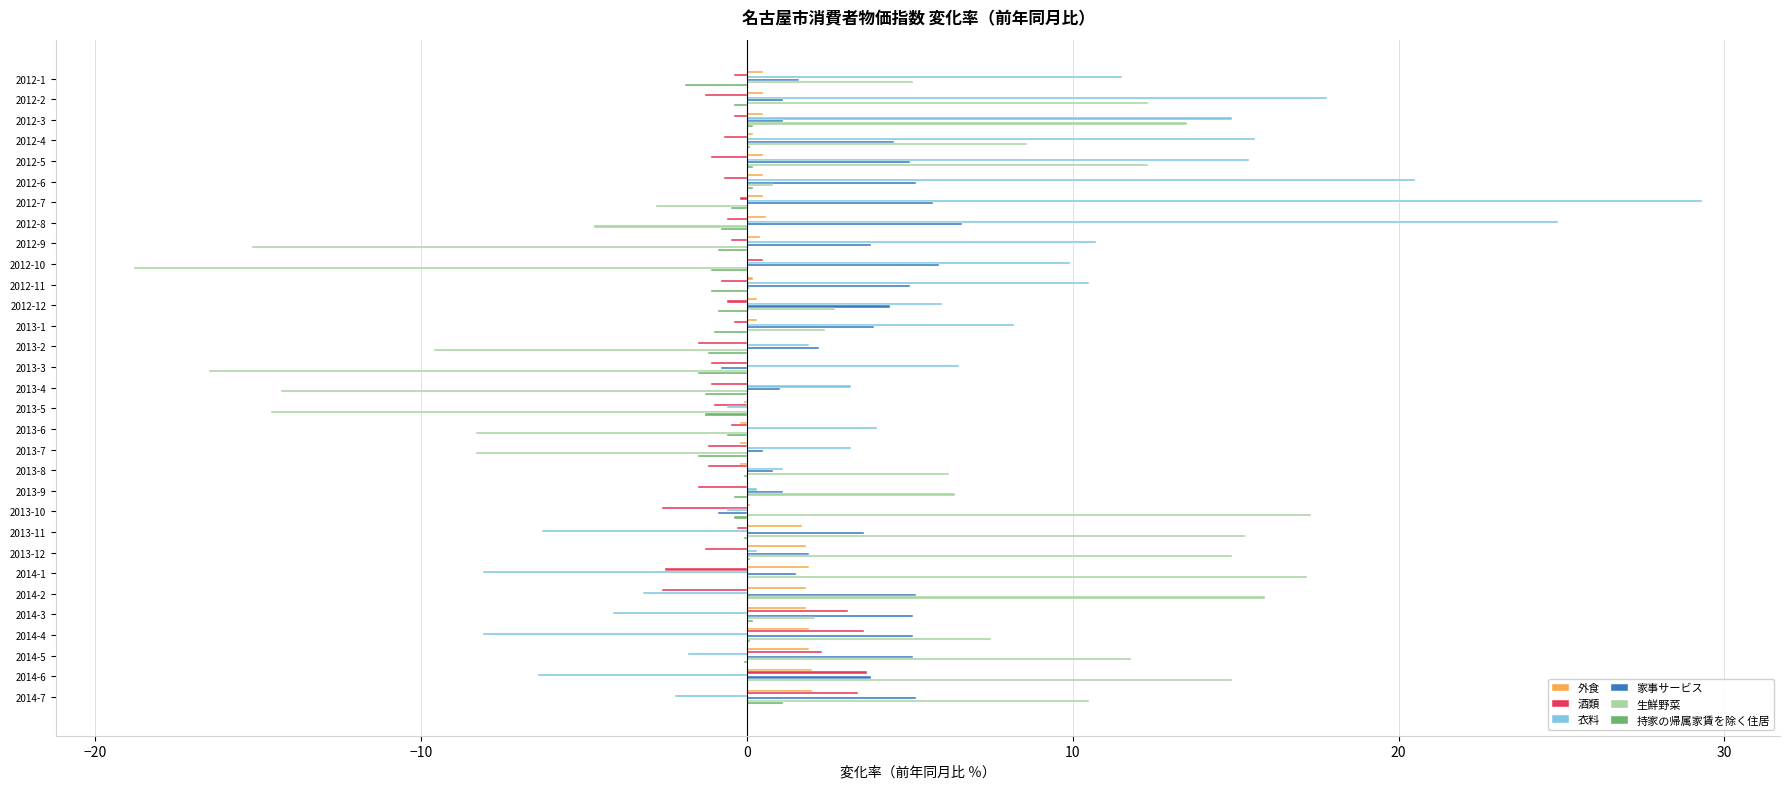

At which label is 生鮮野菜 closest to 0?

2012-11